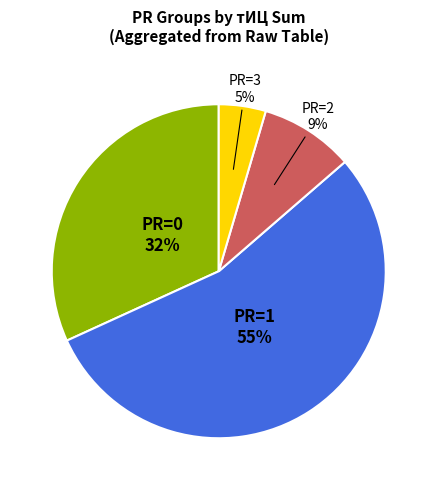

How many slices are in this pie chart?

4